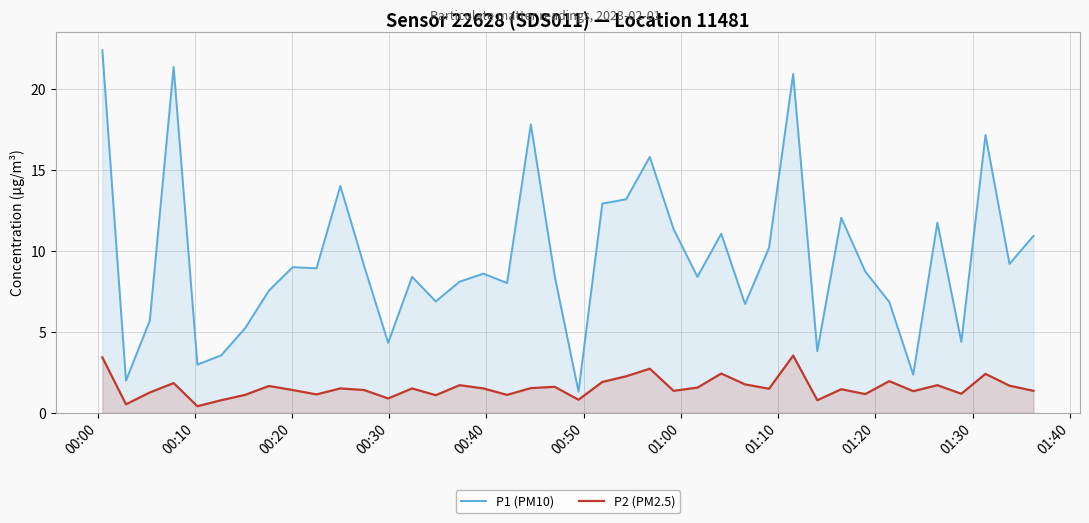

Which series has the largest total across all categories?

P1 (PM10)